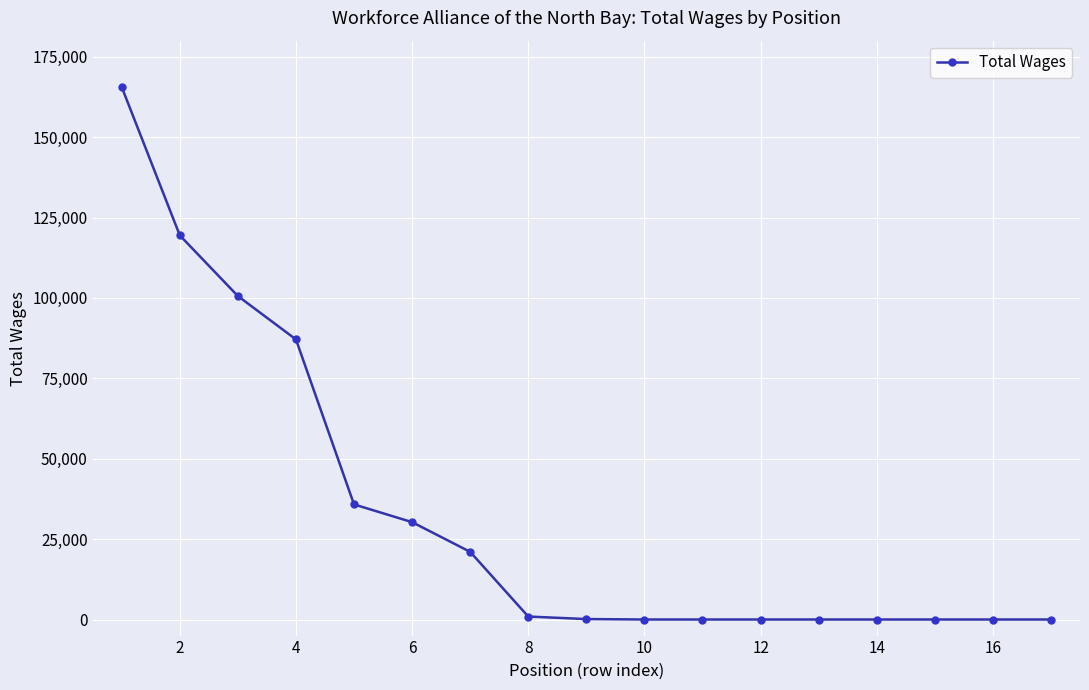

What is the difference between the second highest and second lowest values?

119457